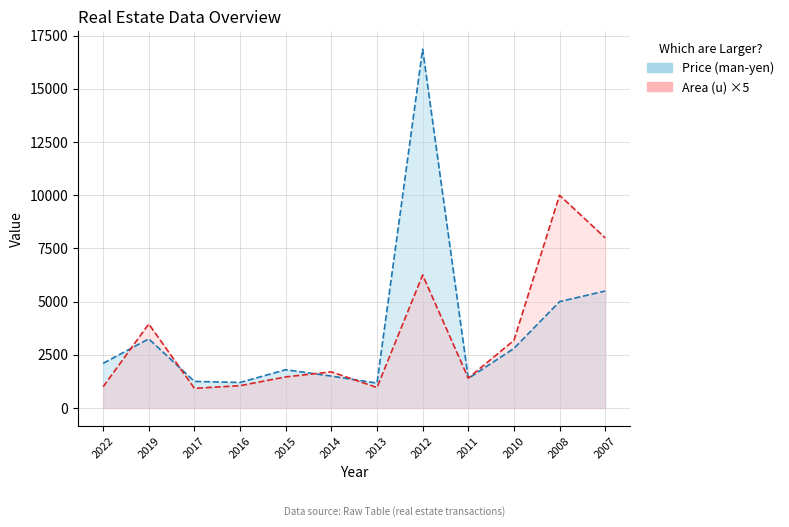

Count the number of categories in the chart.

12